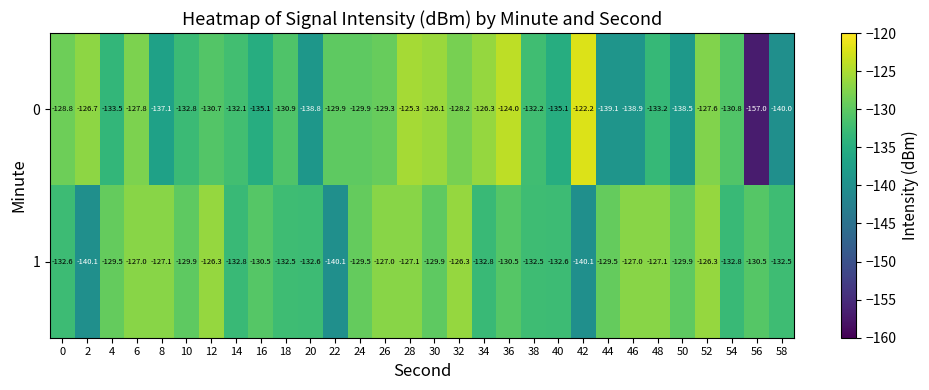

What is the smallest value displayed?

-157.0